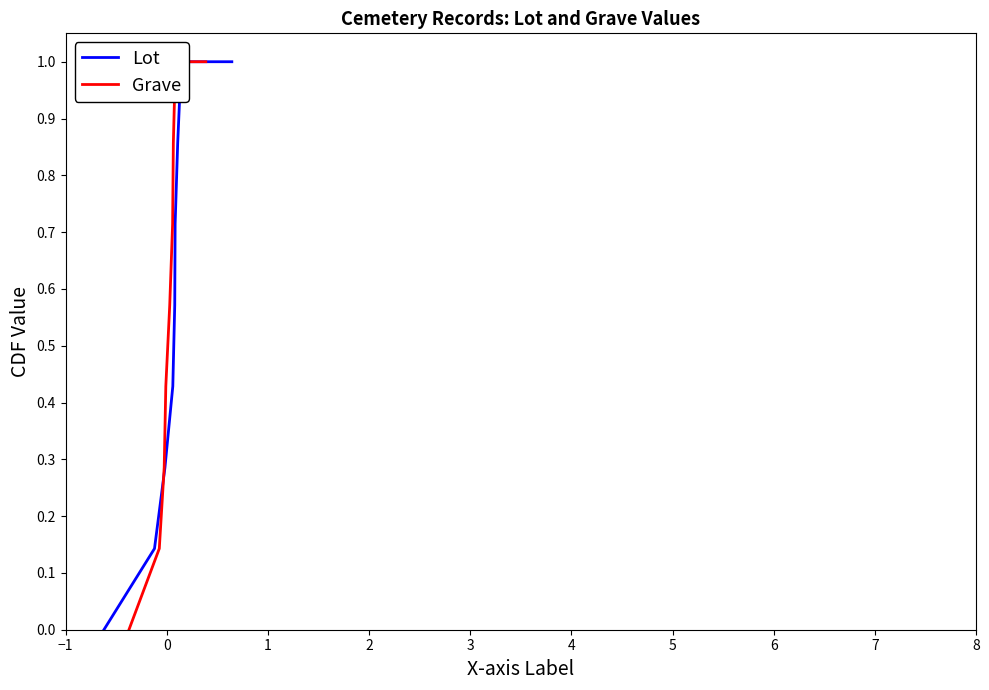

Which has a higher value, 4 or −1?

4